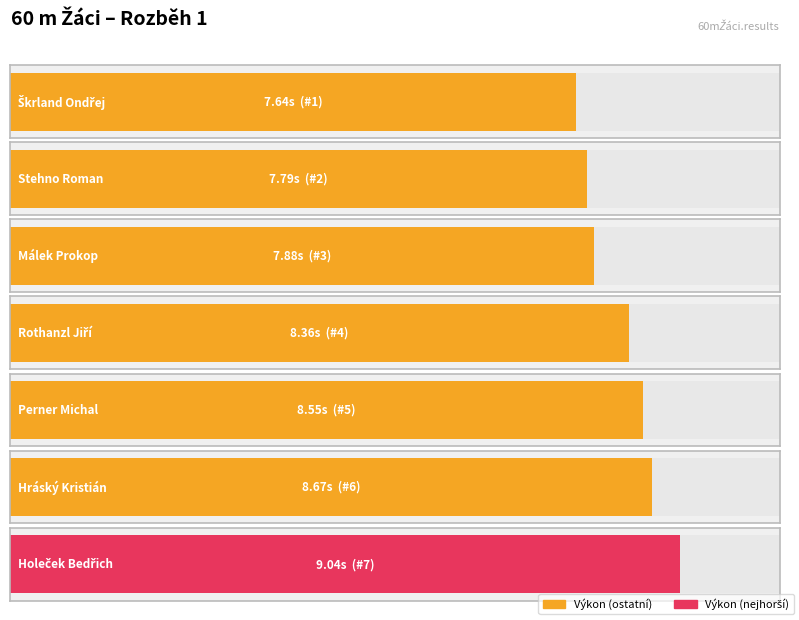

Where is the data nearest to the value 8?

Málek Prokop